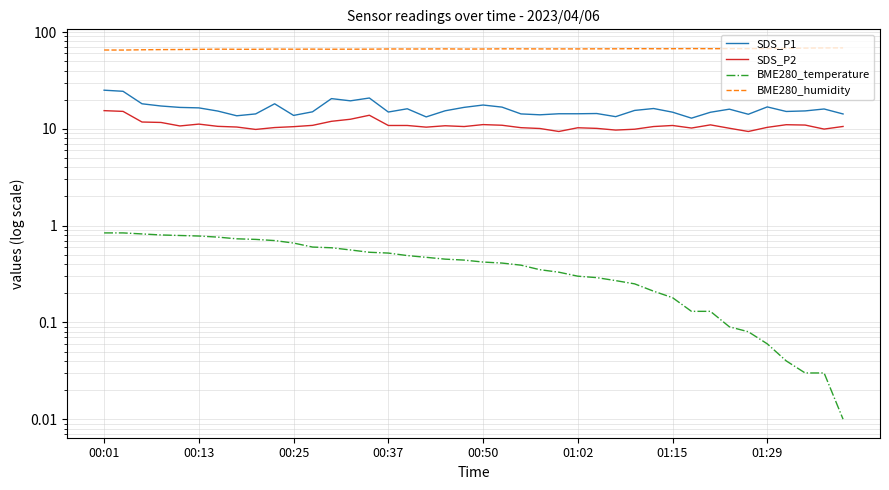

What is the highest value of the SDS_P1 series?

25.1